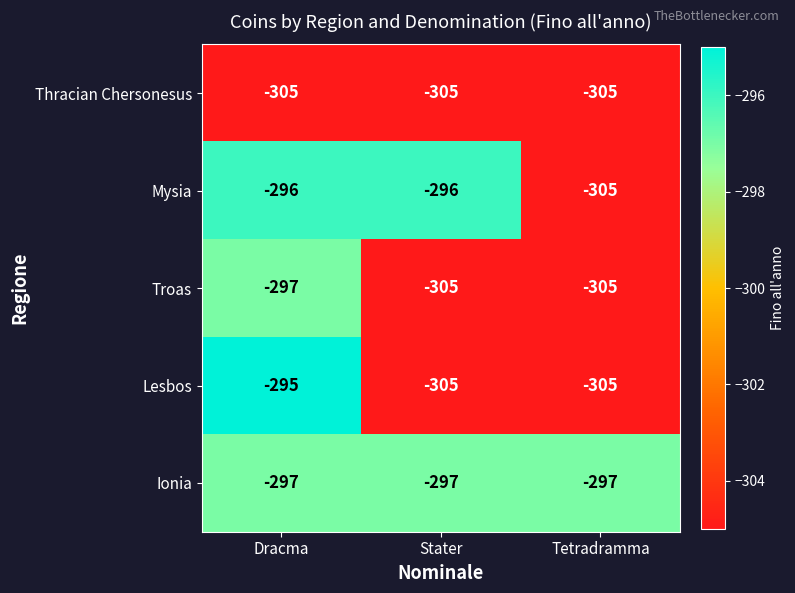

Reading left to right, transcribe all the data shown in this chart.

Thracian Chersonesus: -305	-305	-305
Mysia: -296	-296	-305
Troas: -297	-305	-305
Lesbos: -295	-305	-305
Ionia: -297	-297	-297